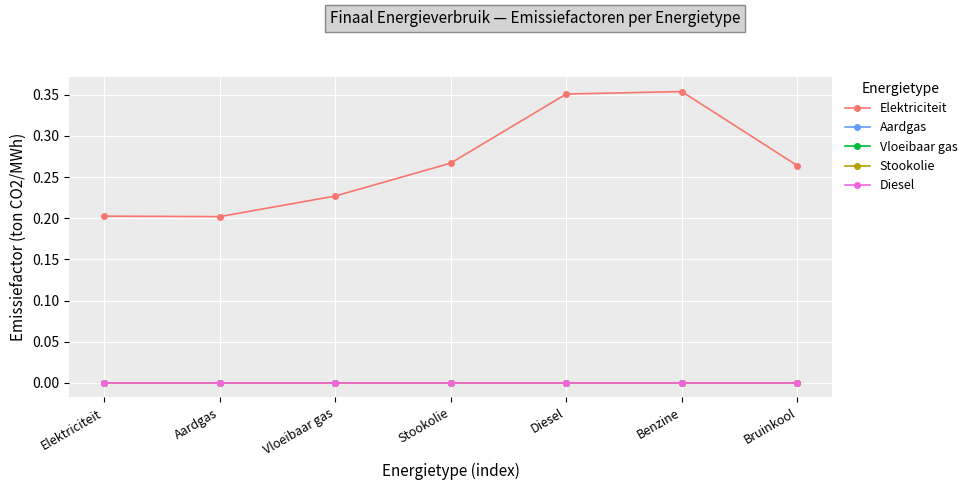

Which category has the lowest value in the Diesel series?

Elektriciteit